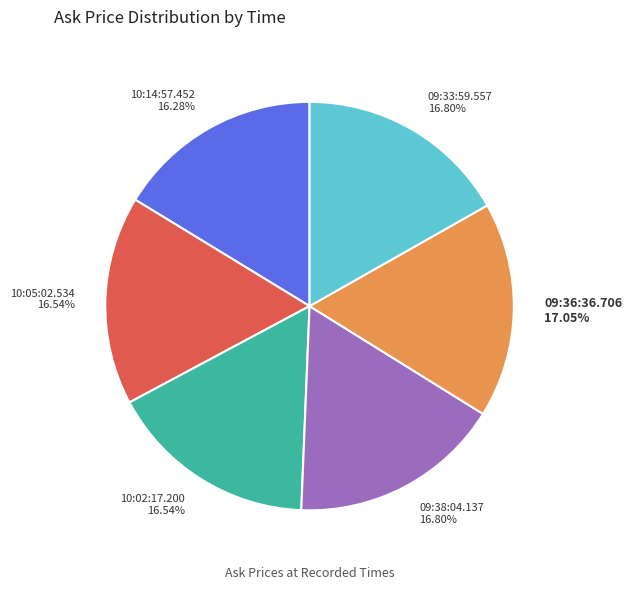

Does 09:33:59.557 account for over 50% of the chart?

No